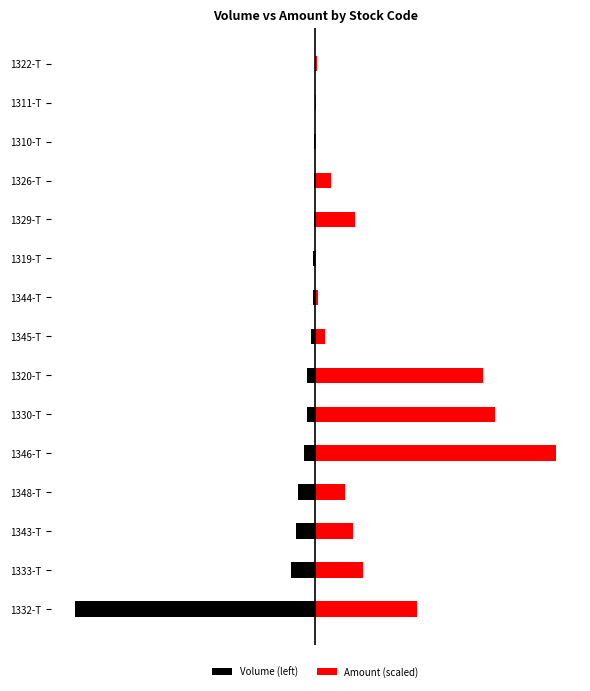

How many groups of bars are there?

15